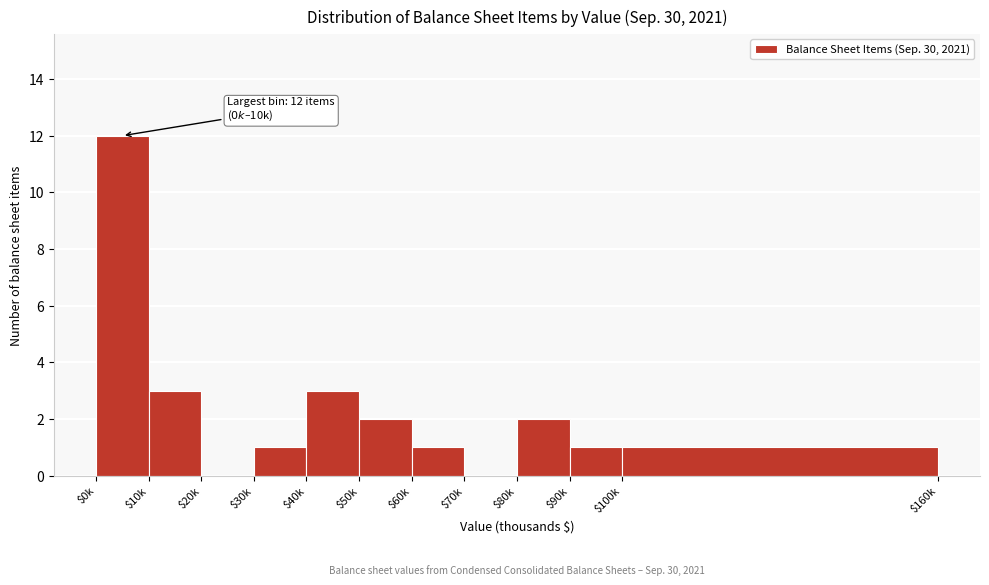

What is the maximum value shown in the chart?

12